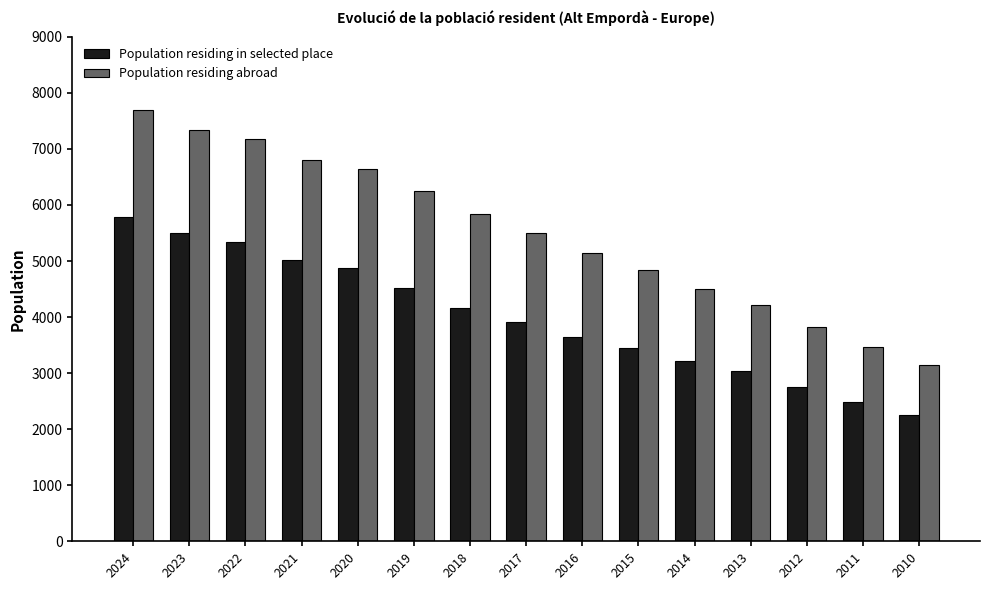

At which category is the sum across all series the highest?

2024